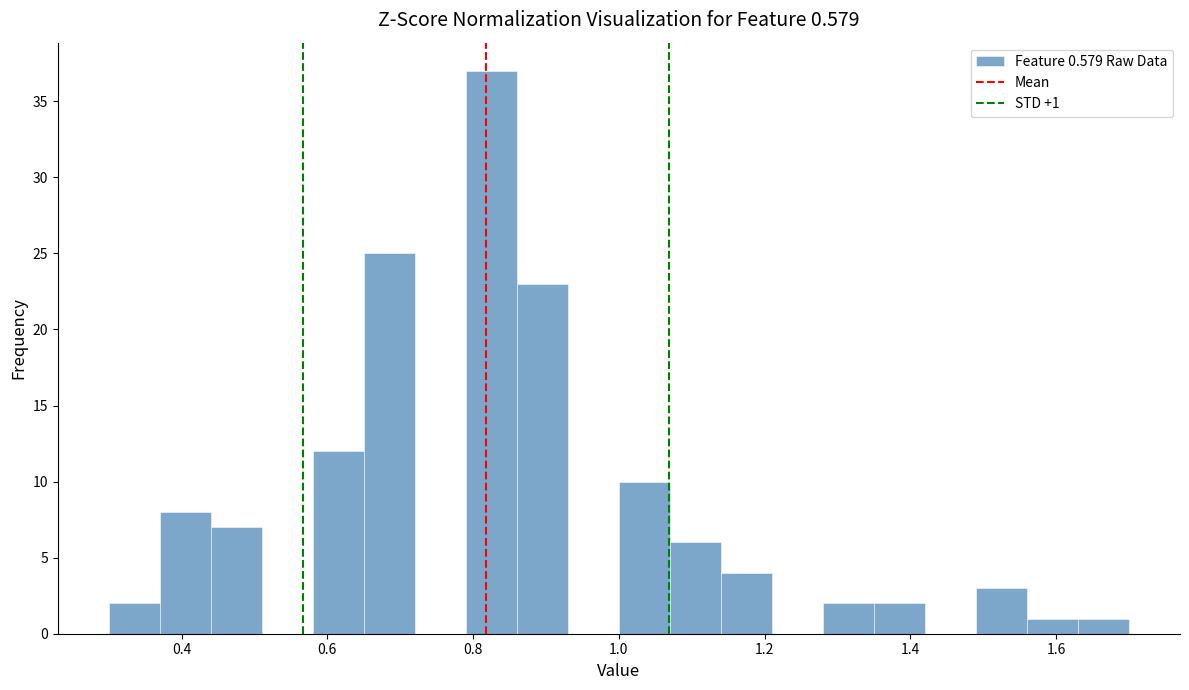

Read against the x-axis, roughly where is the centre of the tallest bar?

0.82